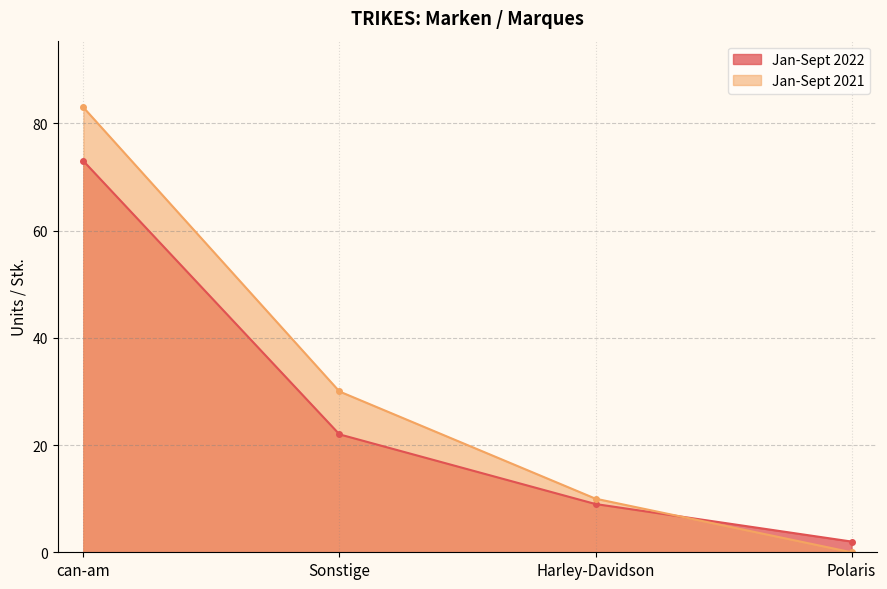

What is the average value of the Jan-Sept 2021 series?

31